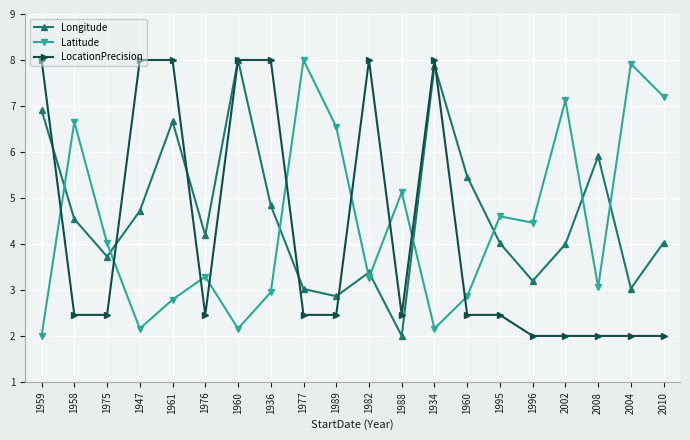

At how many categories does at least one series exceed 6?

13